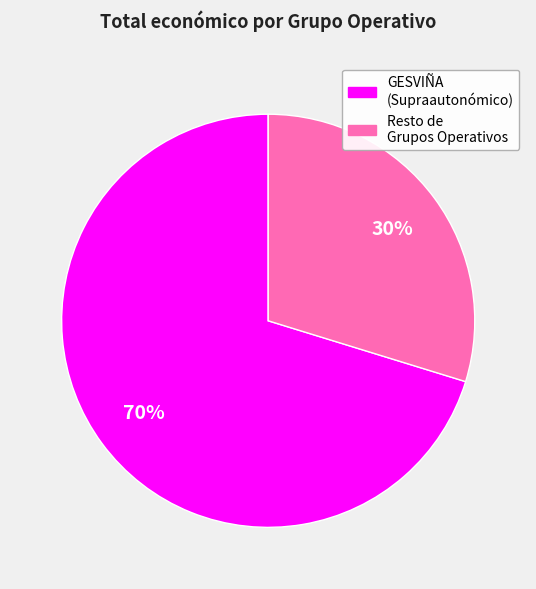

To the nearest percent, what is the average slice percentage?

50%